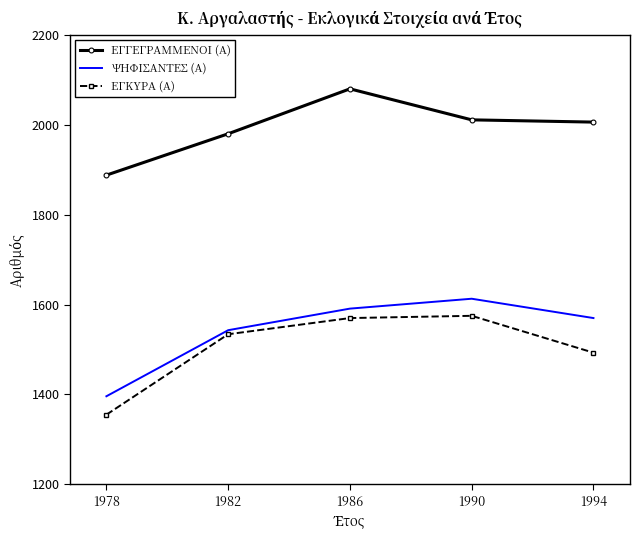

Which series changed the most between 1978 and 1986?

ΕΓΚΥΡΑ (Α)